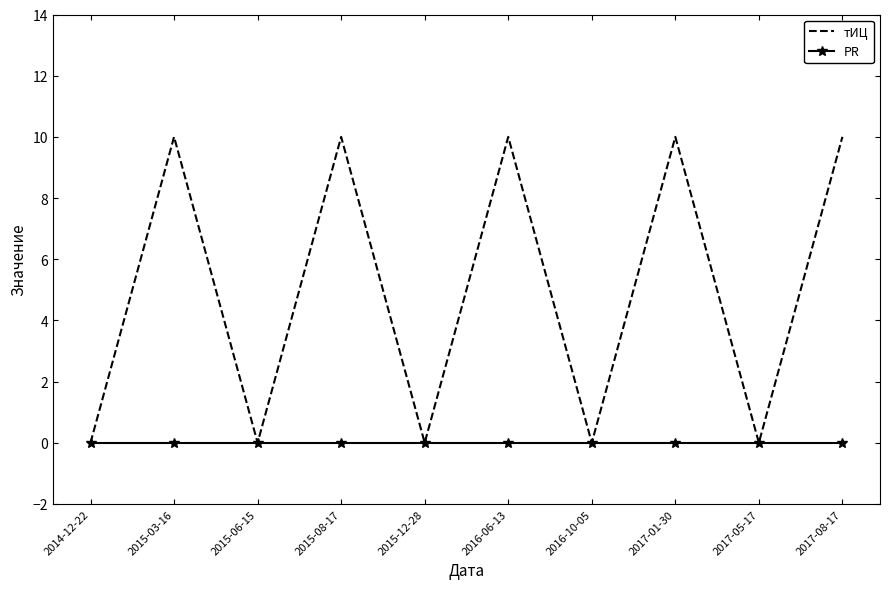

Which series has the widest spread of values?

тИЦ